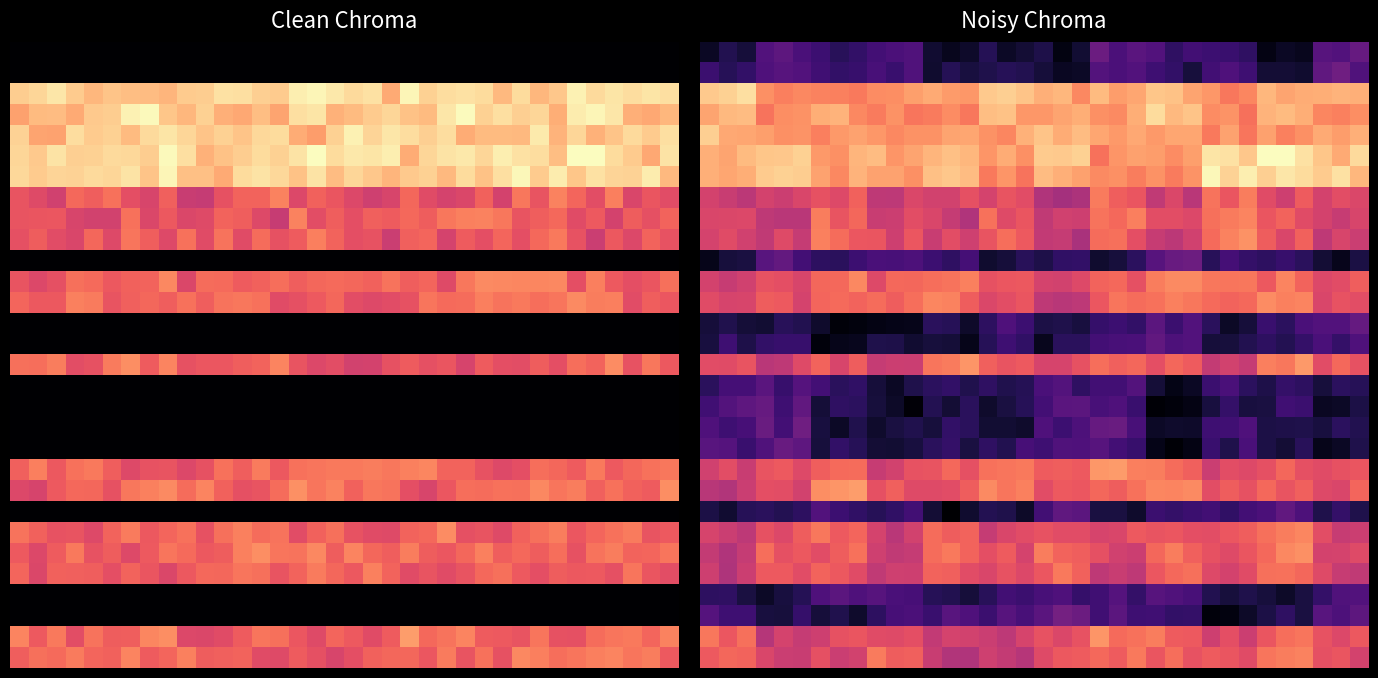

What is the total value across all series at 34?

267.8